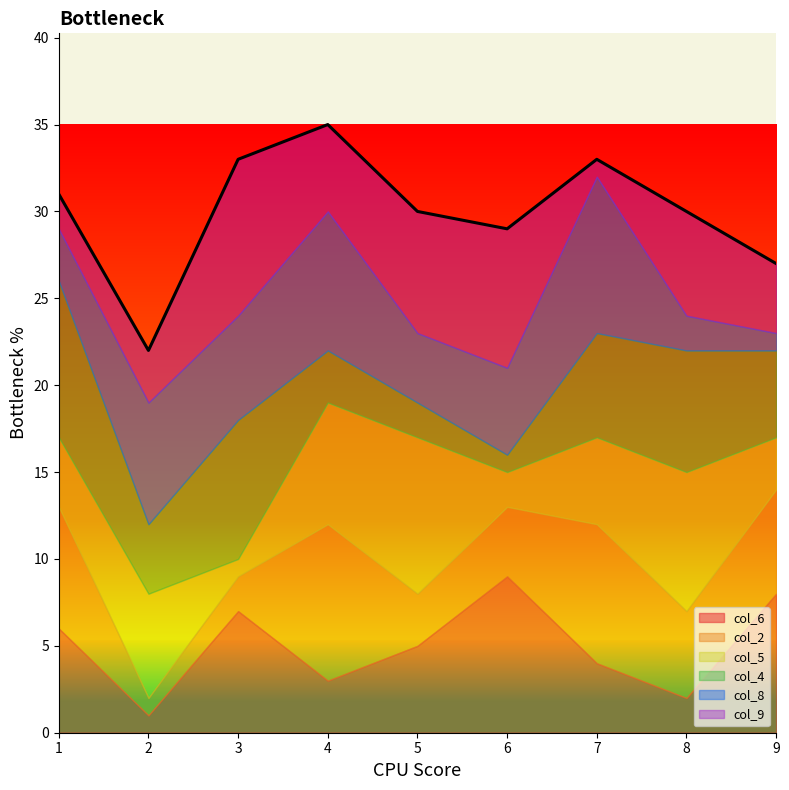

List the labels in order of col_8 value, largest first.

7, 4, 2, 3, 6, 5, 1, 8, 9